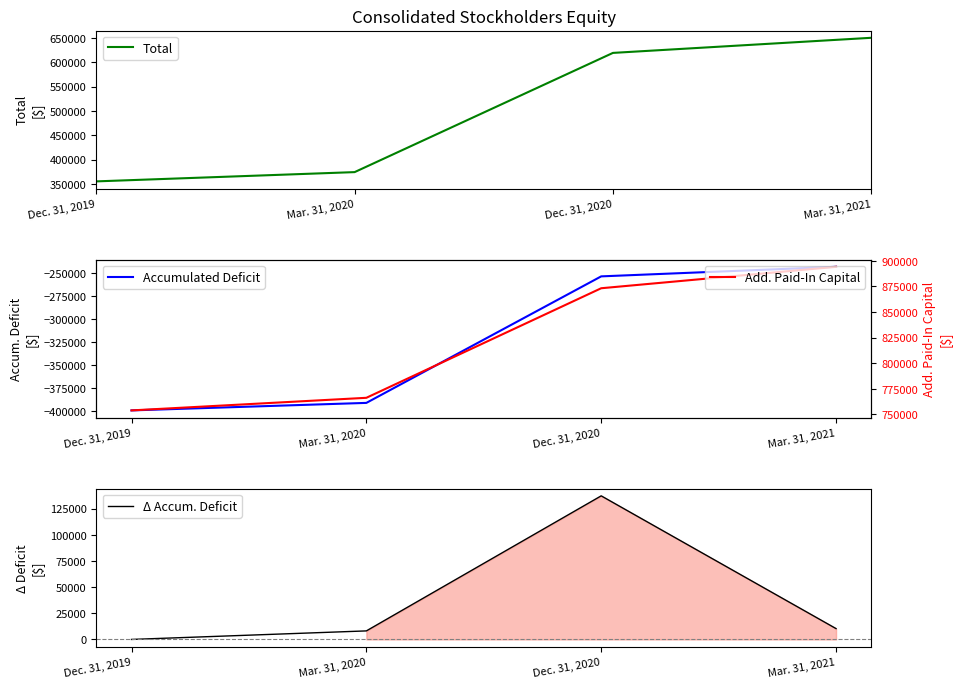

What is the label of the 1st point from the right?

Mar. 31, 2021